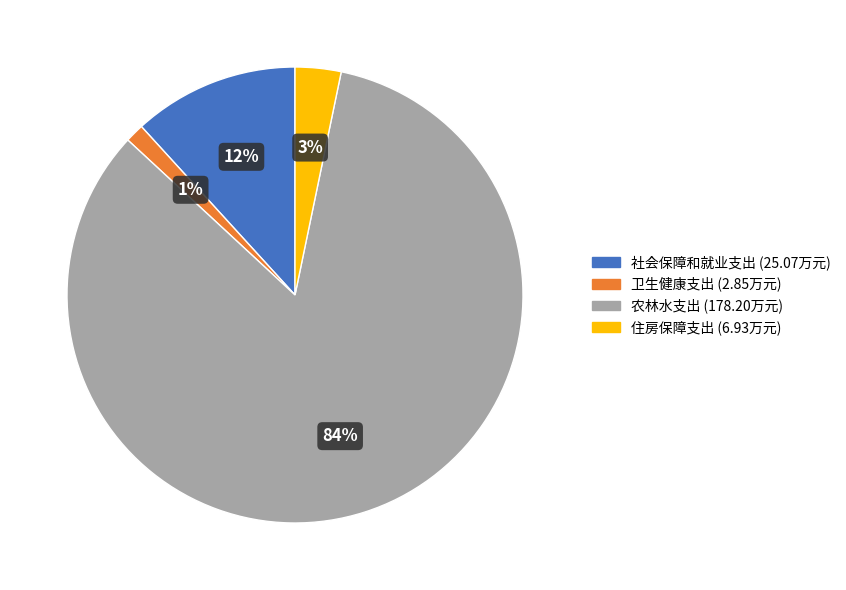

Is it true that 住房保障支出 is 3% of the pie?

True